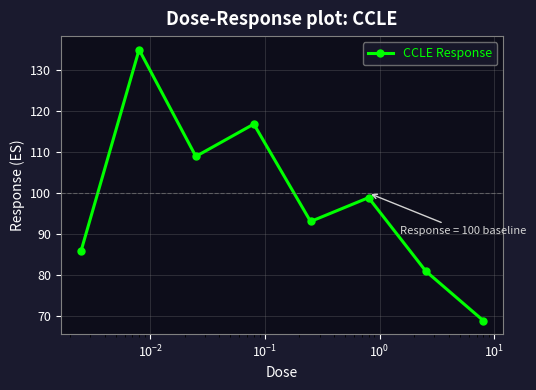

What is the smallest value displayed?

69.0